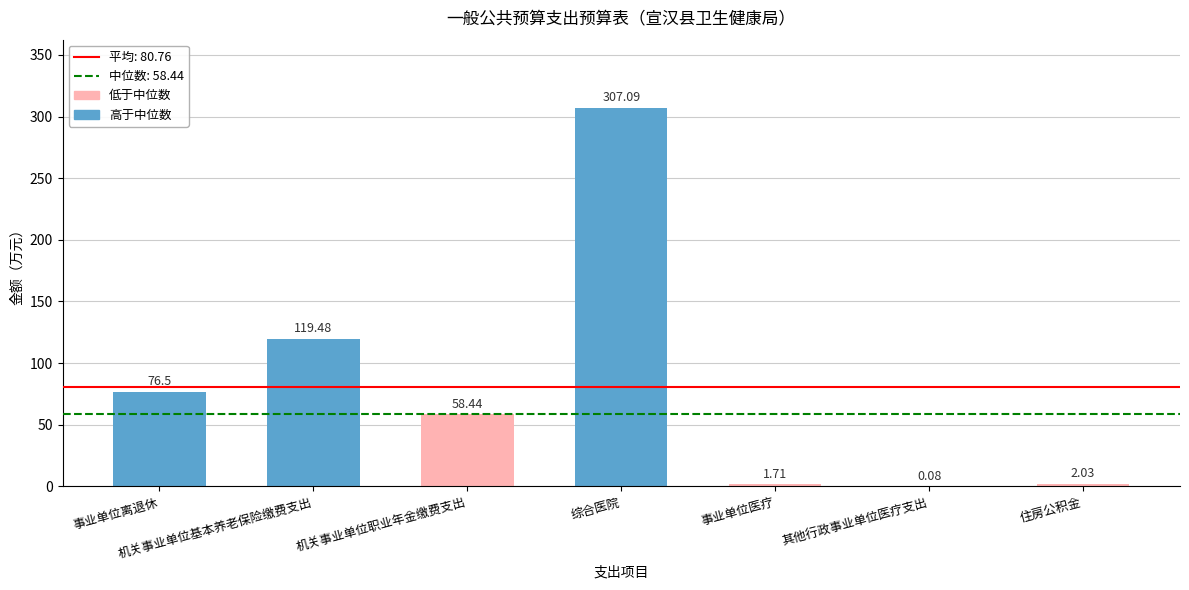

What is the sum of all values?

565.3